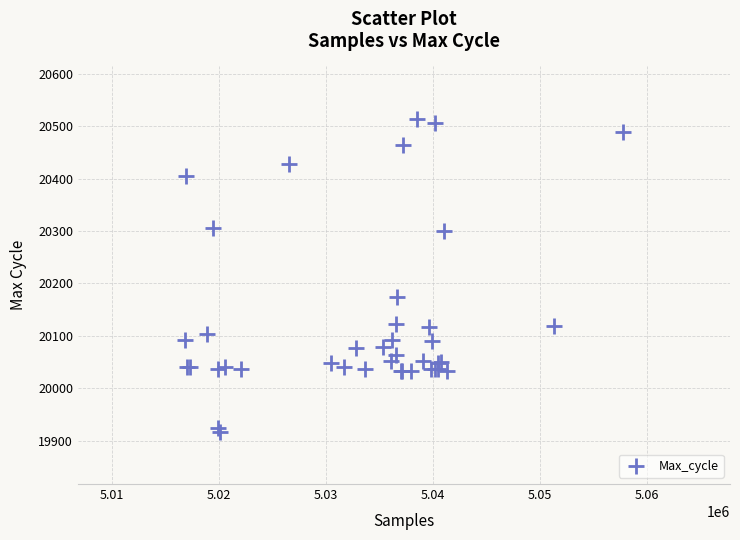

What Y value in the scatter plot is closest to 20215?

20174